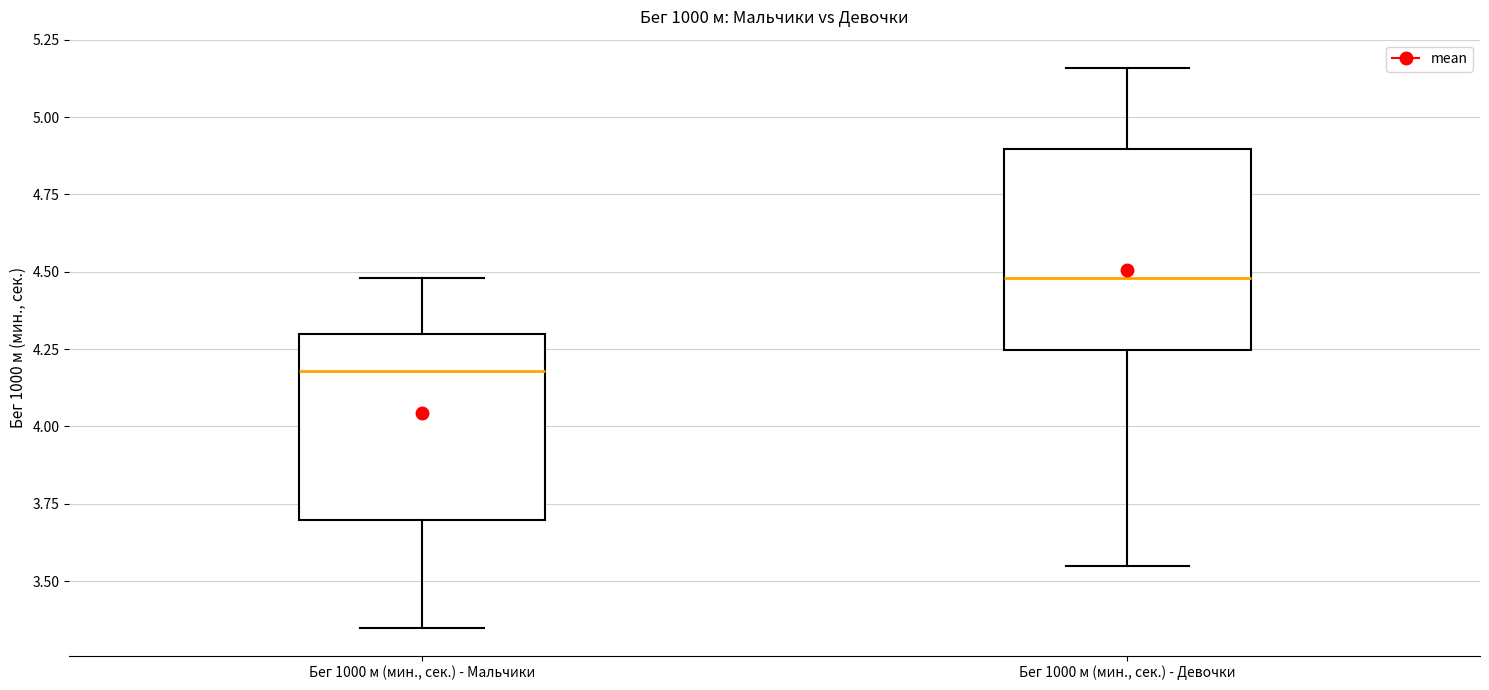

Reading left to right, transcribe this box plot: for each box, give where its median line is, the range the box spans, and where its two whiskers end, as read against the y-axis. The values are not printed on the chart, so give them approximately, as read against the axis.

Бег 1000 м (мин., сек.) - Мальчики: median 4.20, box 3.70 to 4.30, whiskers 3.35 to 4.50
Бег 1000 м (мин., сек.) - Девочки: median 4.50, box 4.25 to 4.90, whiskers 3.55 to 5.15